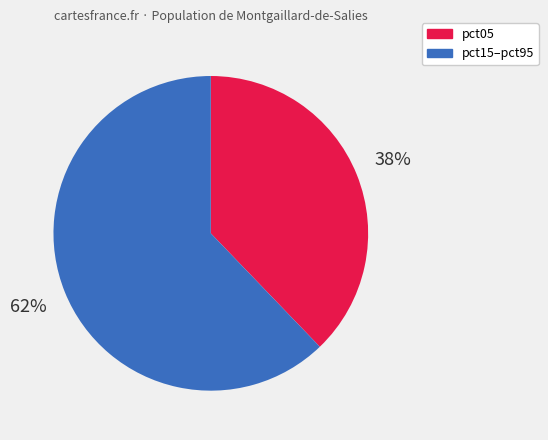

Is there a majority slice in this chart?

Yes